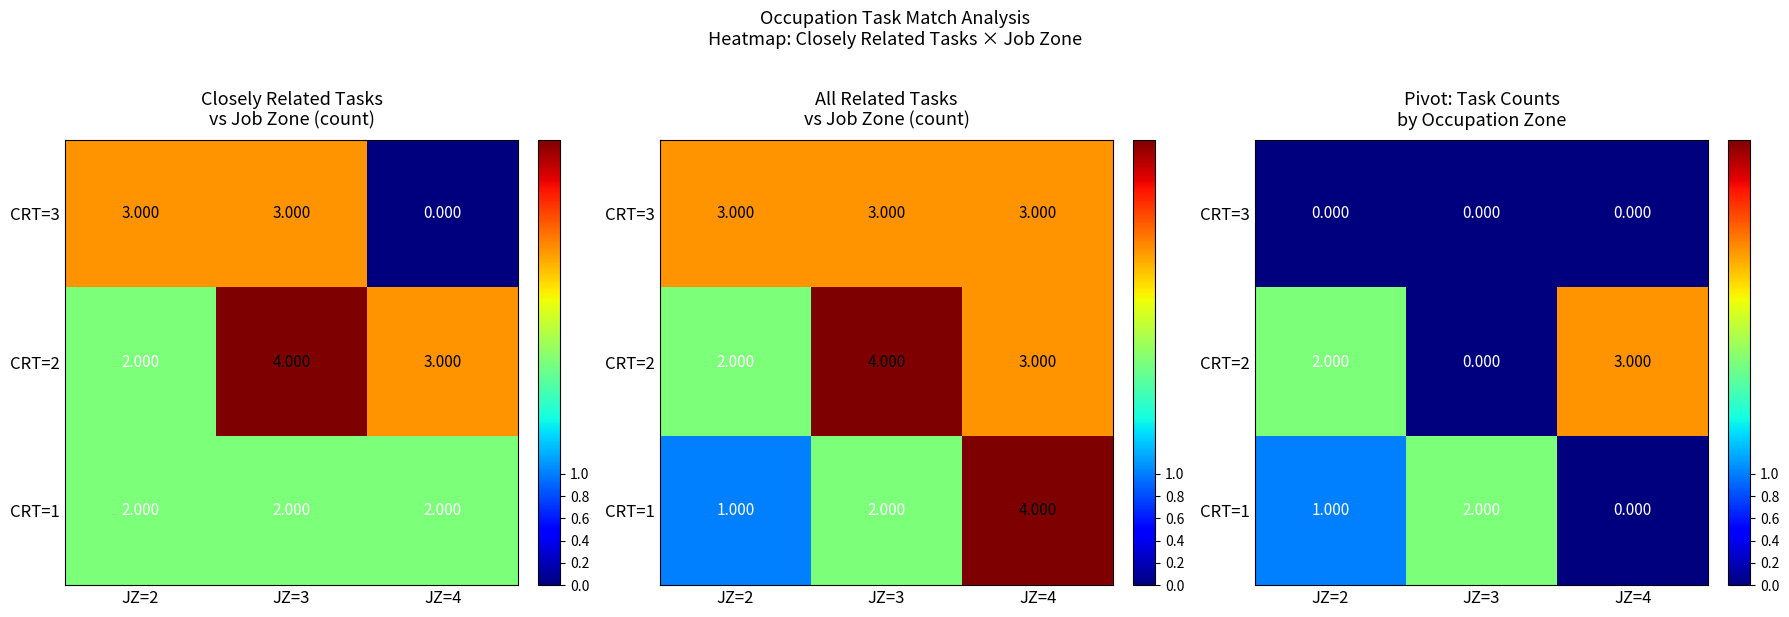

Which series changed the most between JZ=2 and JZ=3?

CRT=2